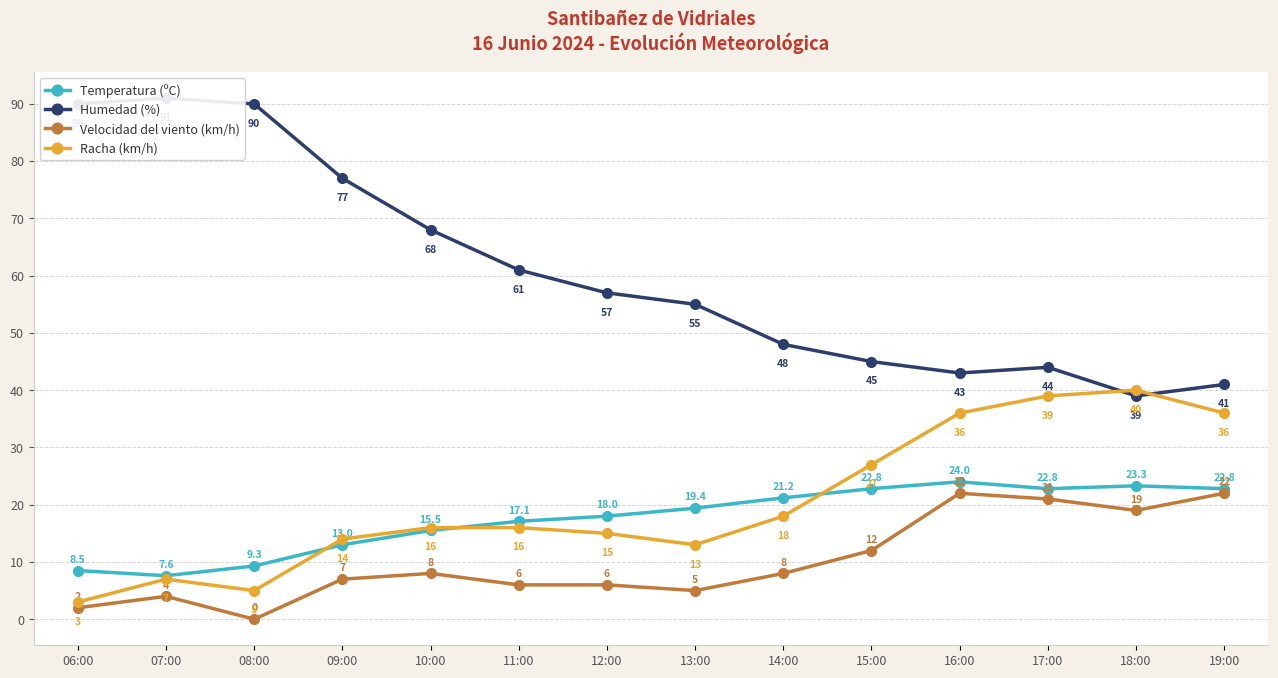

Which series has the largest total across all categories?

Humedad (%)